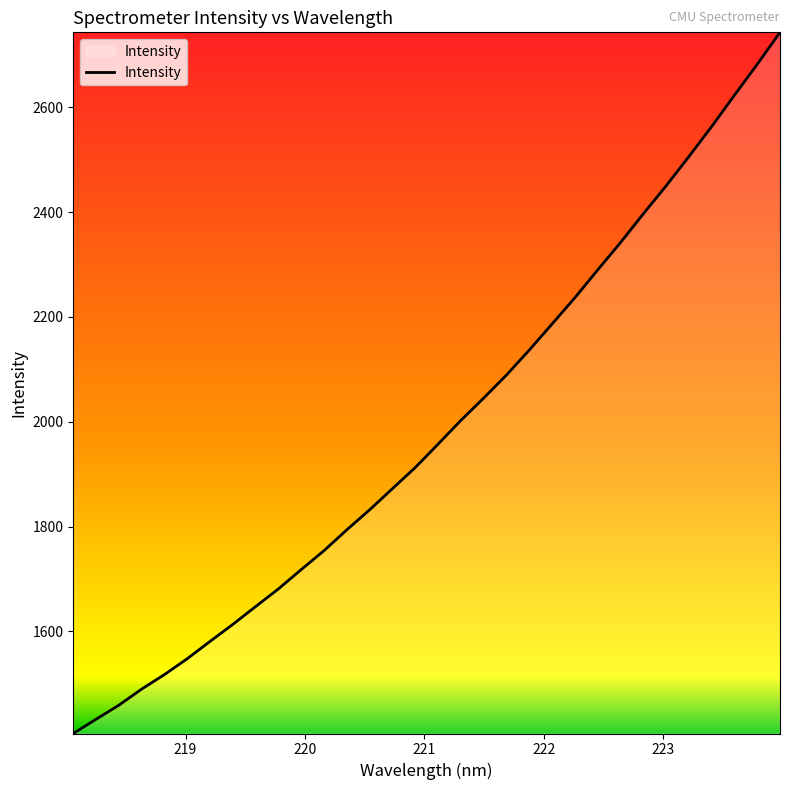

Reading left to right, transcribe all the data shown in this chart.

1405.2	1432.4	1459.3	1490.0	1517.8	1548.1	1581.1	1613.7	1647.7	1681.4	1718.3	1754.4	1794.2	1832.4	1872.8	1913.0	1957.6	2002.9	2045.3	2089.4	2137.0	2186.8	2236.9	2289.8	2341.9	2396.7	2450.0	2505.8	2563.1	2622.9	2681.8	2742.8